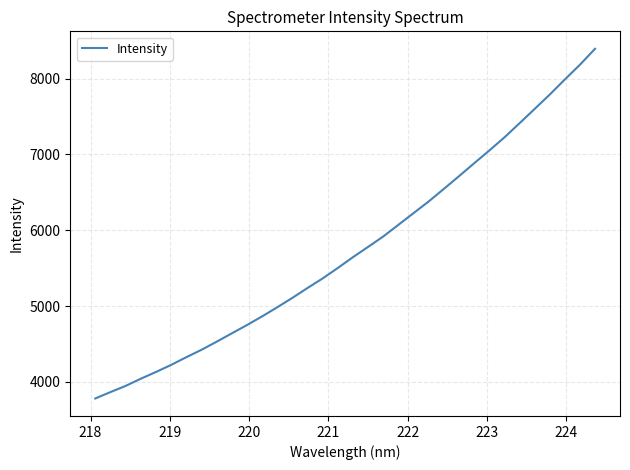

What is the smallest value displayed?

3781.7